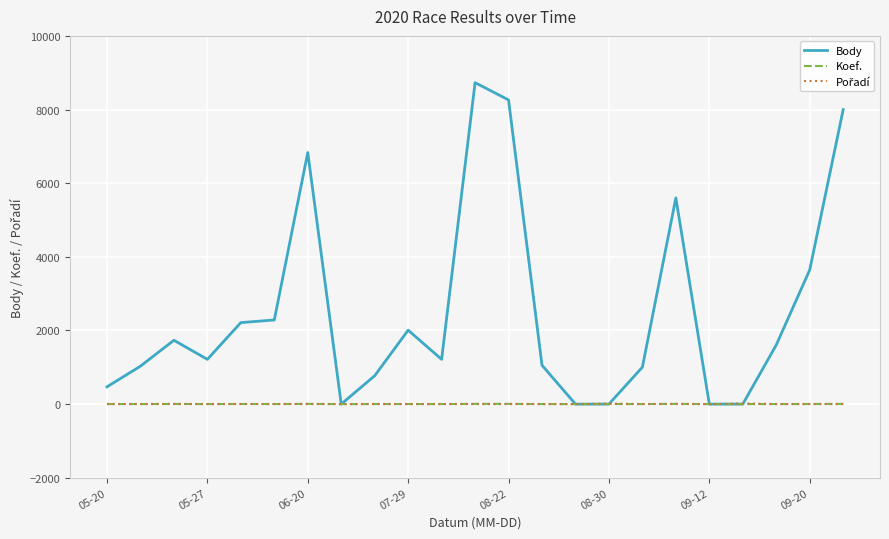

What is the sum of all Body values?

57669